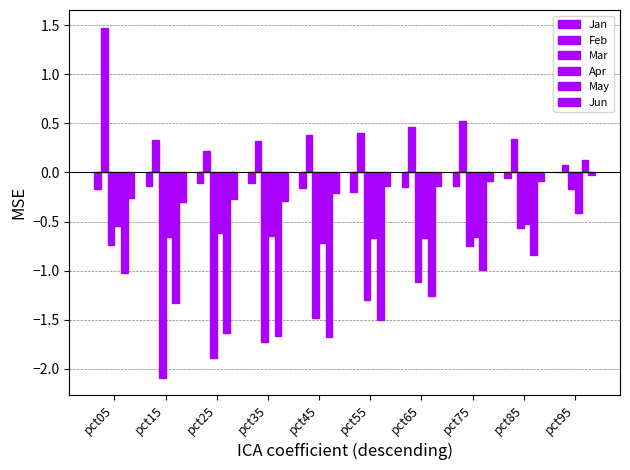

List the series in order of their peak value, lowest first.

Apr, Mar, Jun, Jan, May, Feb